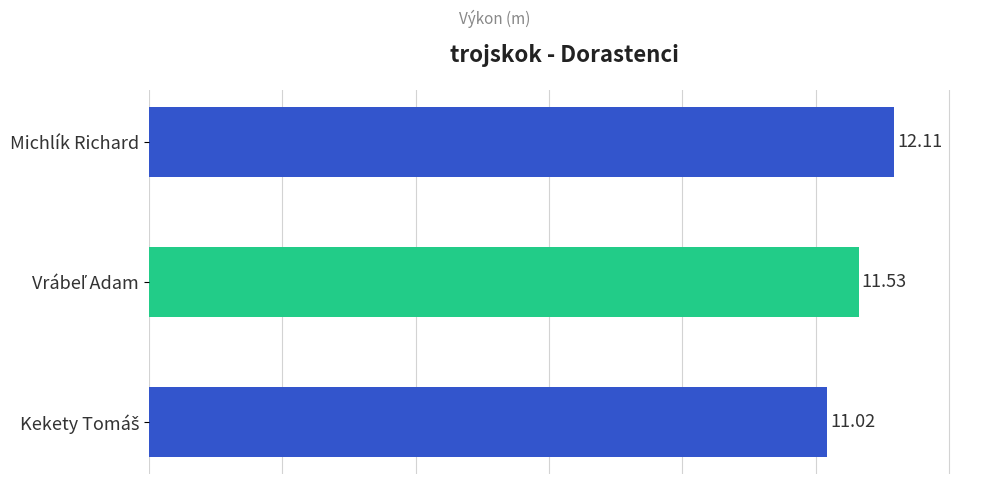

What is the sum of all values?

34.7